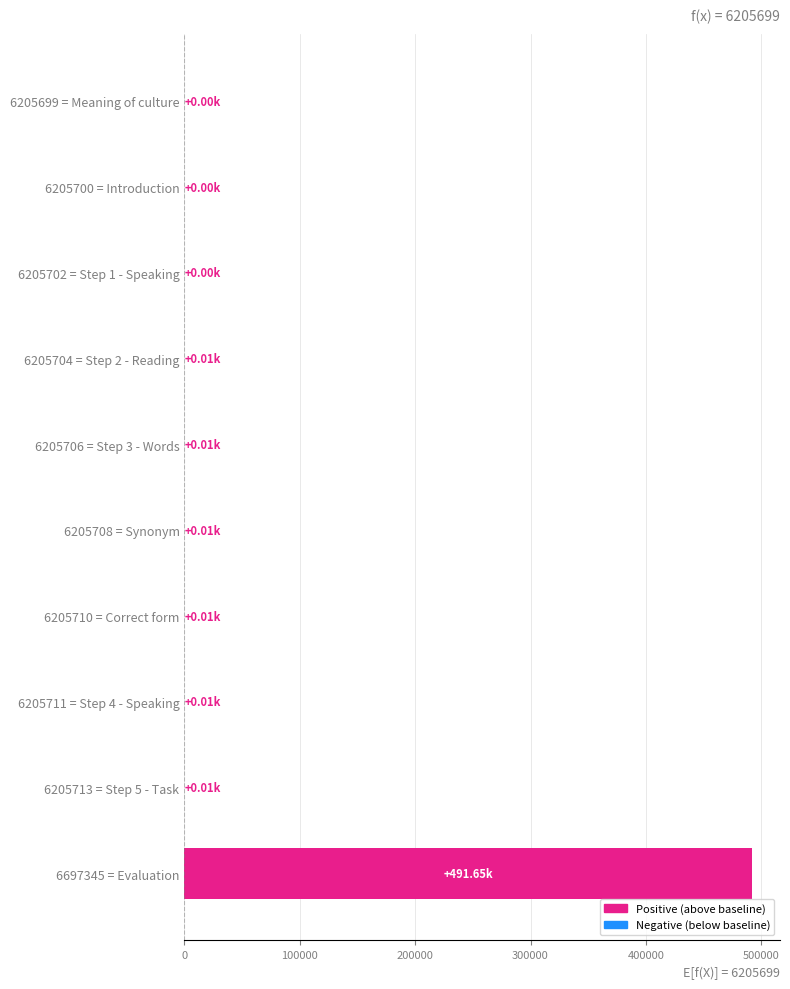

Count the number of data series in this chart.

1